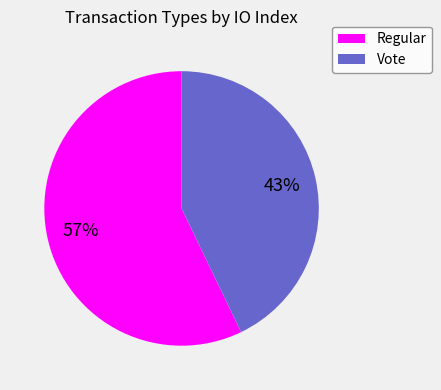

How many segments does this pie chart have?

2